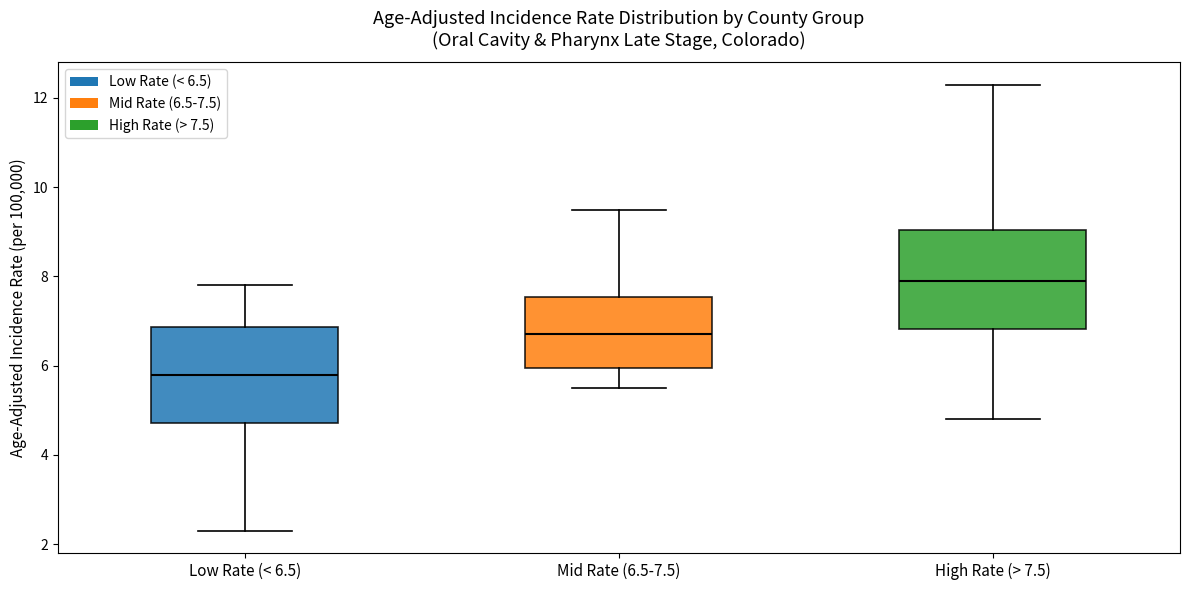

Which box has the lowest median line?

Low Rate (< 6.5)